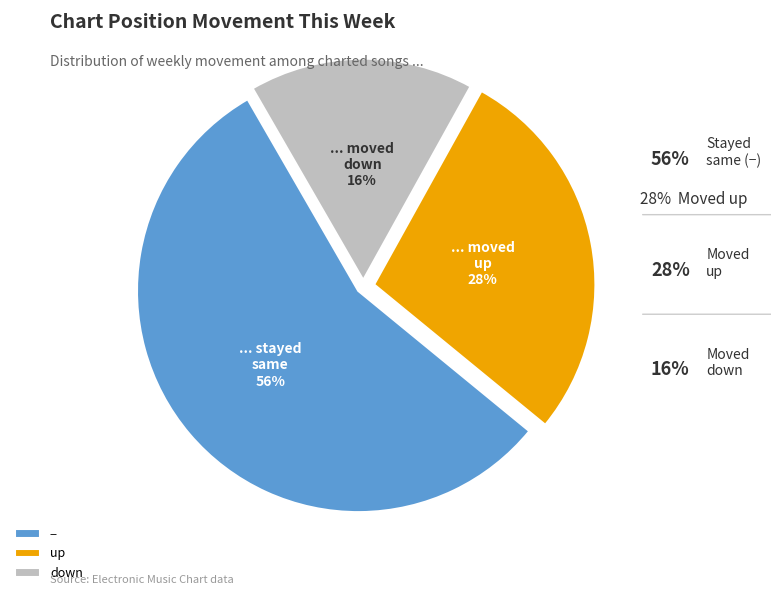

What is the largest slice in the pie chart?

-